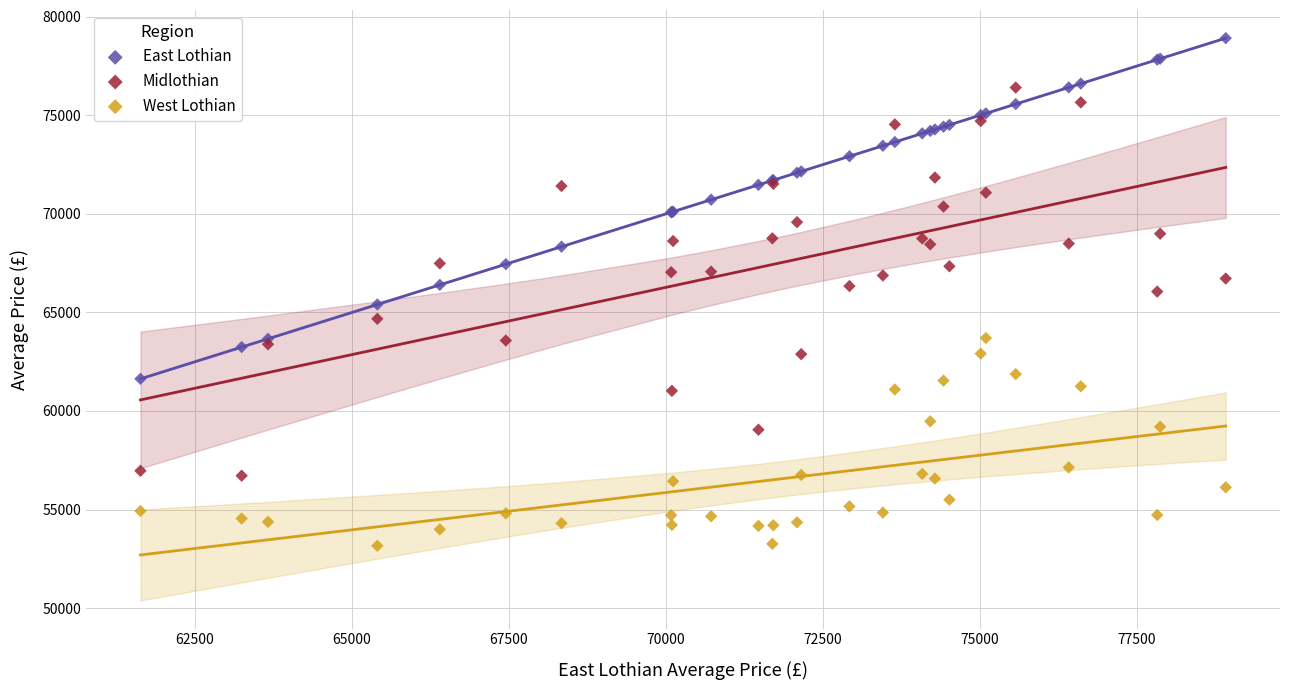

Which series contains the lowest Y value?

West Lothian